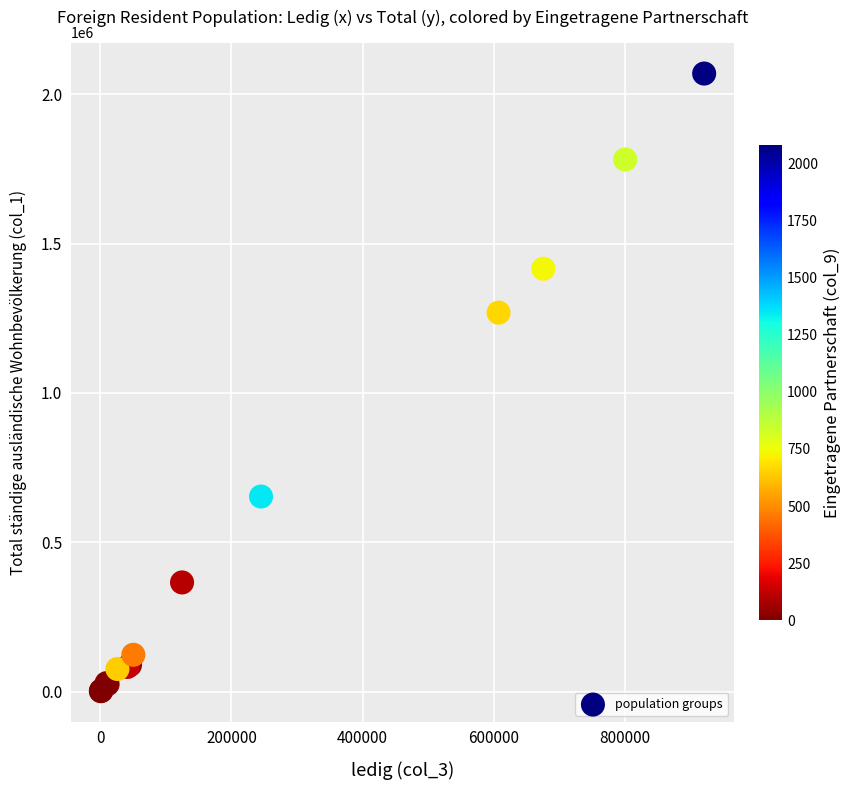

What Y value in the scatter plot is closest to 1035368?

1268678